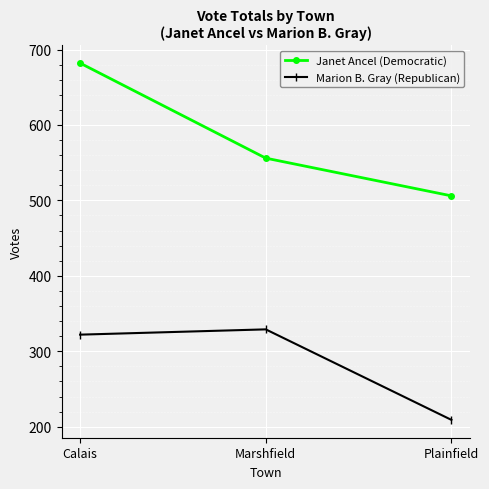

Is it true that Marion B. Gray (Republican) equals 61 at Plainfield?

False